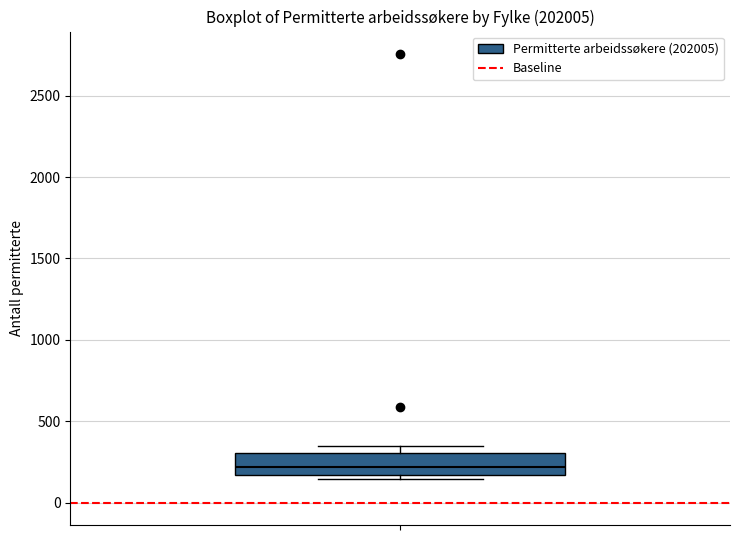

Transcribe this box plot: give where the median line is, the range the box spans, and where the two whiskers end, as read against the y-axis. The values are not printed on the chart, so give them approximately, as read against the axis.

median 200, box 150 to 300, whiskers 150 (just below the box's lower edge) to 350